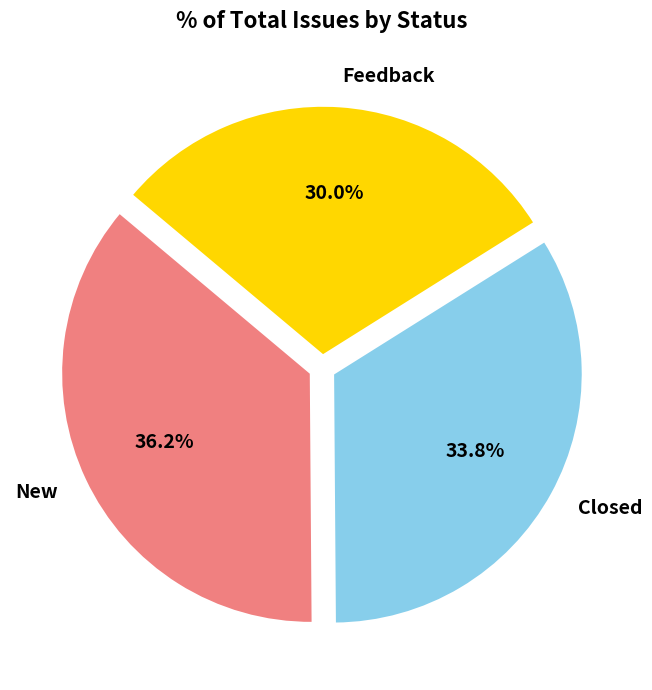

Which category has the biggest portion of the pie?

New